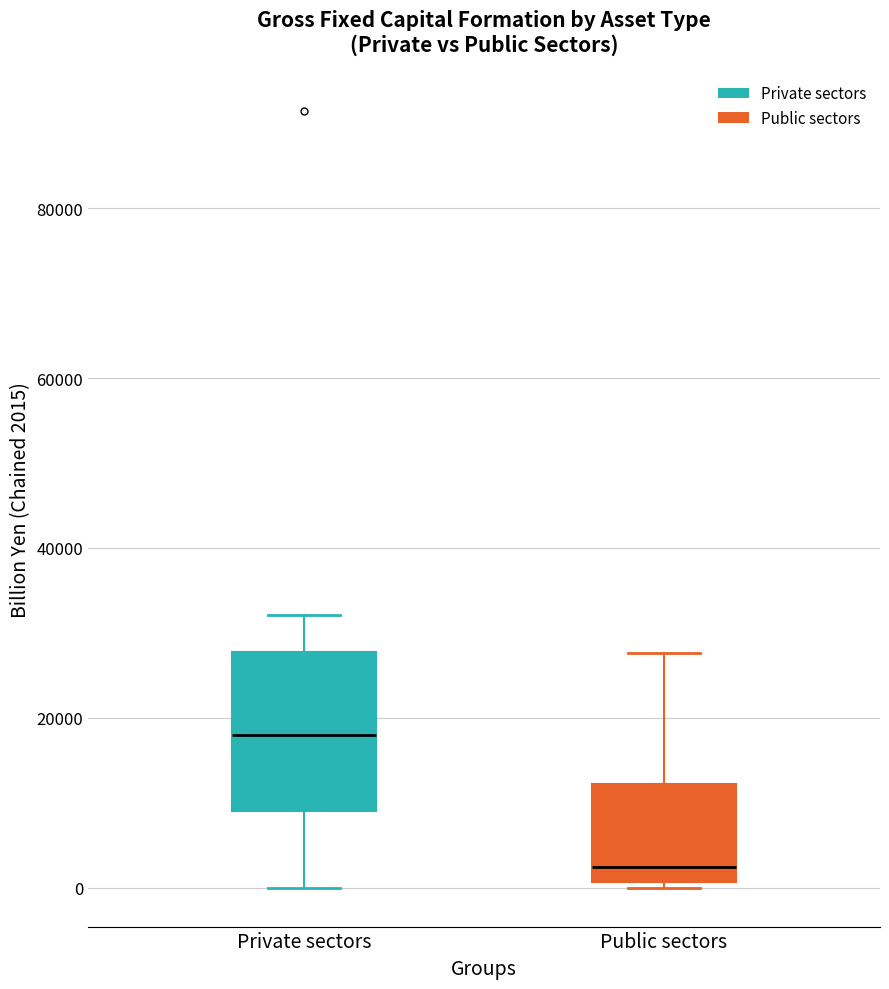

Which box is the tallest, from its lower edge to its upper edge?

Private sectors